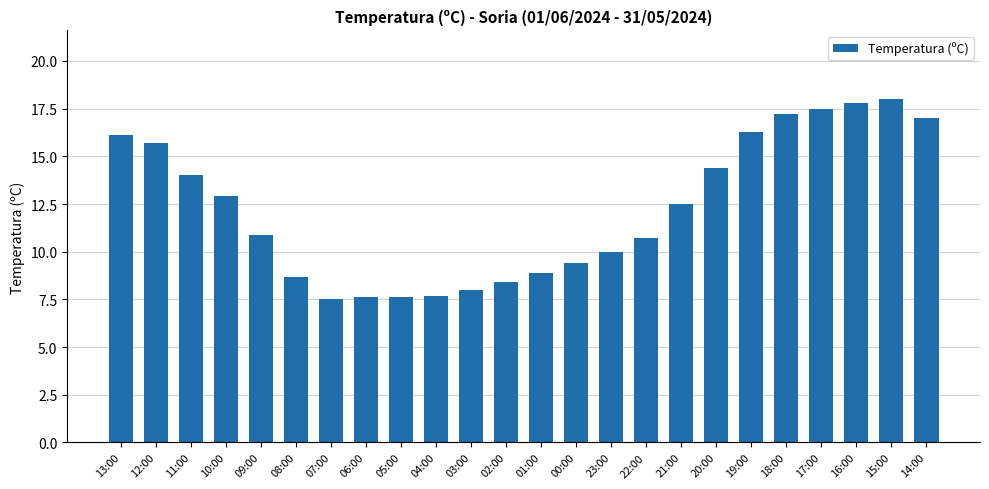

What is the value of the 6th bar from the left?

8.7